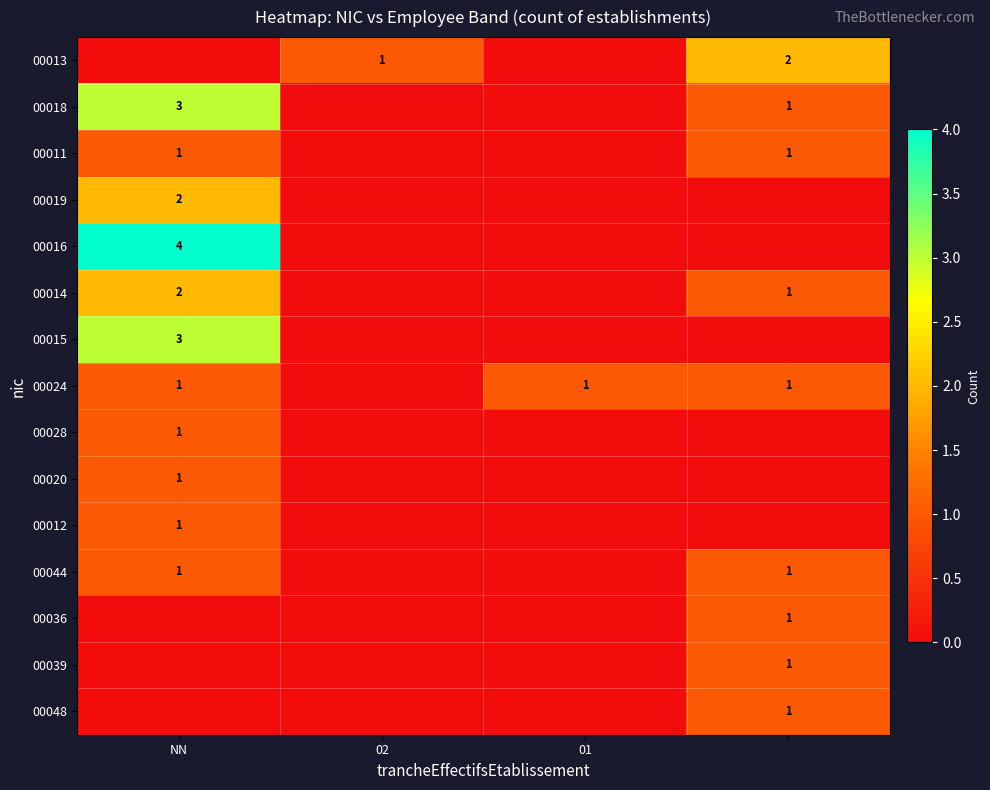

Is it true that 00024 equals 2 at 01?

False